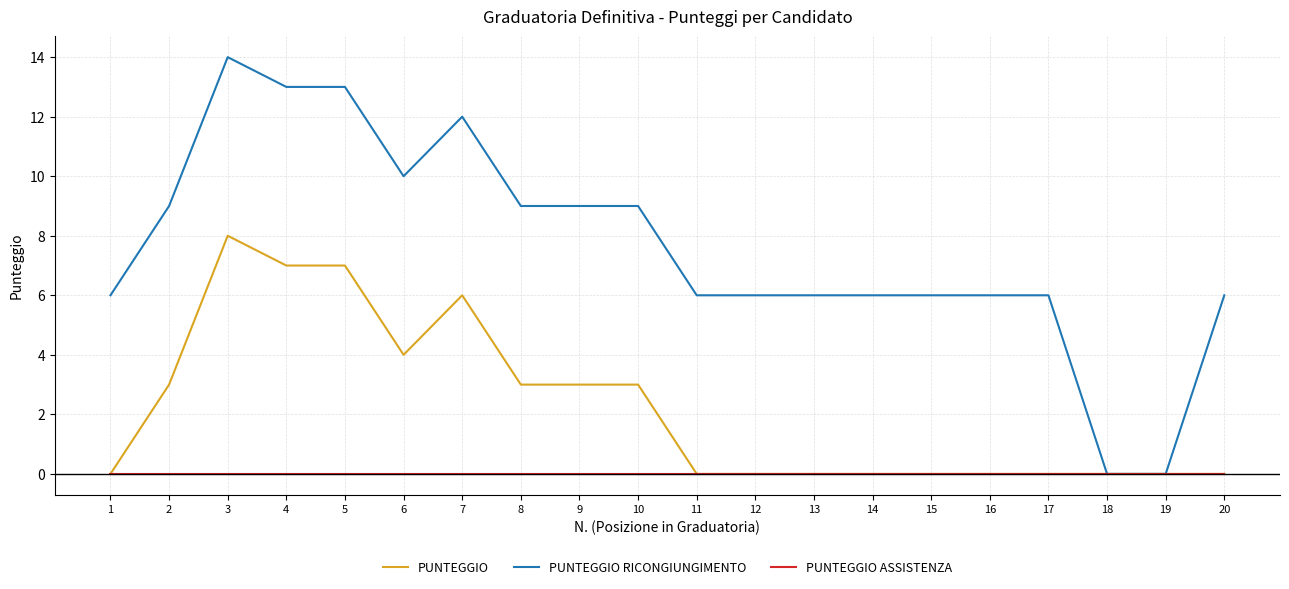

At which category is the sum across all series the highest?

3